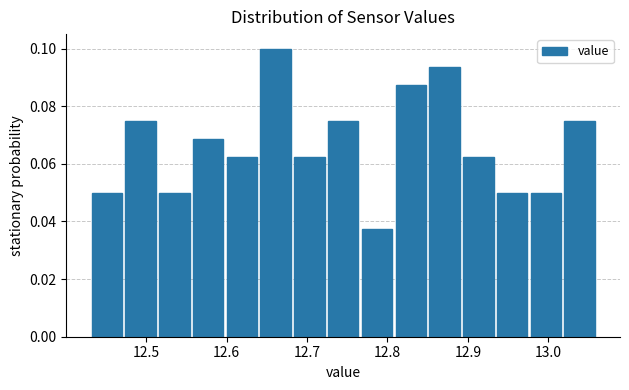

Reading left to right, transcribe this chart: for each bar, give the range it covers on the x-axis and its height. Neither the bar edges nor the heights are printed on the chart, so give them approximately, as read against the axes.

12.430 to 12.472: 0.050
12.472 to 12.514: 0.076
12.514 to 12.556: 0.050
12.556 to 12.598: 0.068
12.598 to 12.640: 0.062
12.640 to 12.682: 0.100
12.682 to 12.724: 0.062
12.724 to 12.766: 0.076
12.766 to 12.808: 0.038
12.808 to 12.850: 0.088
12.850 to 12.892: 0.094
12.892 to 12.934: 0.062
12.934 to 12.976: 0.050
12.976 to 13.018: 0.050
13.018 to 13.060: 0.076